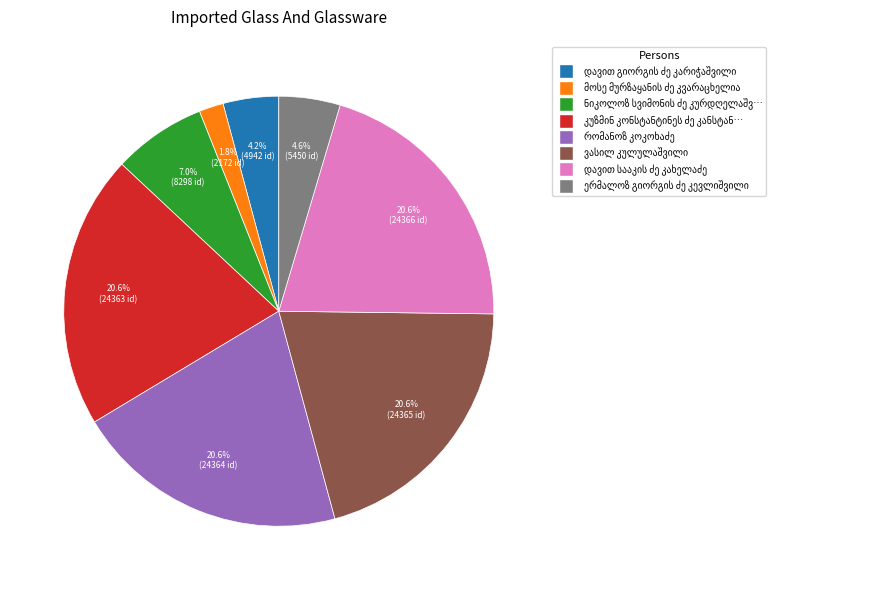

Is there any slice that represents more than half of the pie?

No